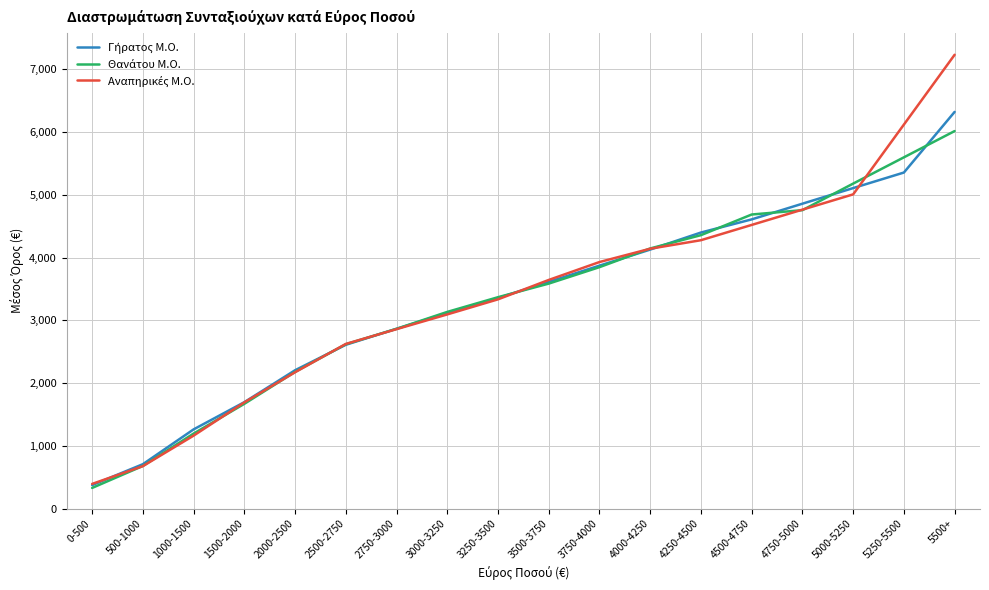

What is the total value across all series at 3750-4000?

11646.5